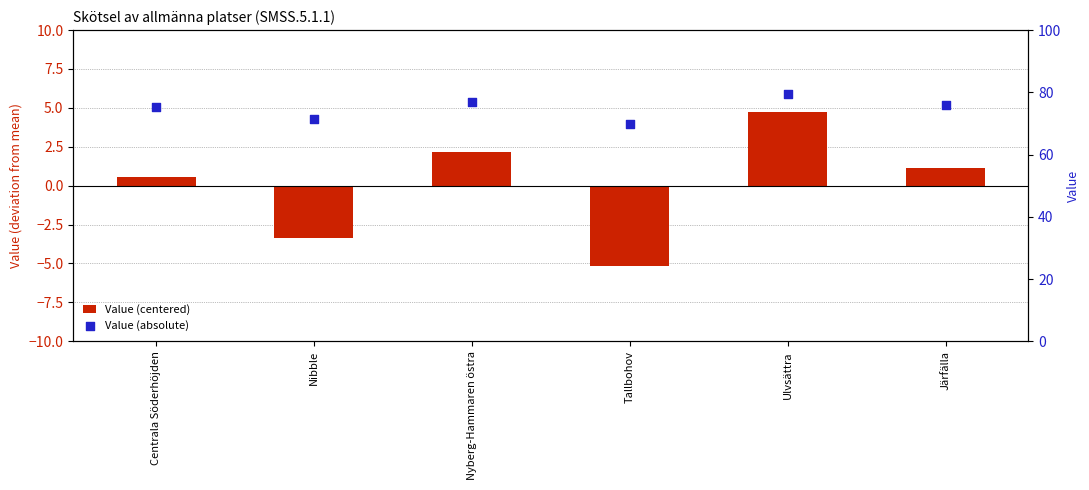

What is the total value across all series at Nyberg-Hammaren östra?

79.1